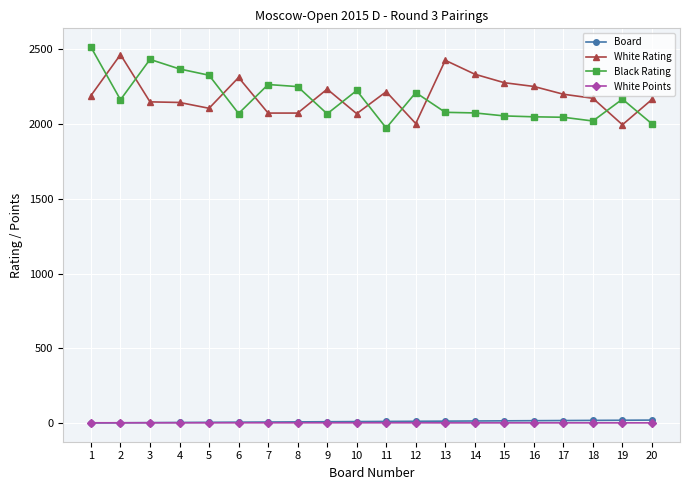

Which series has the widest spread of values?

Black Rating